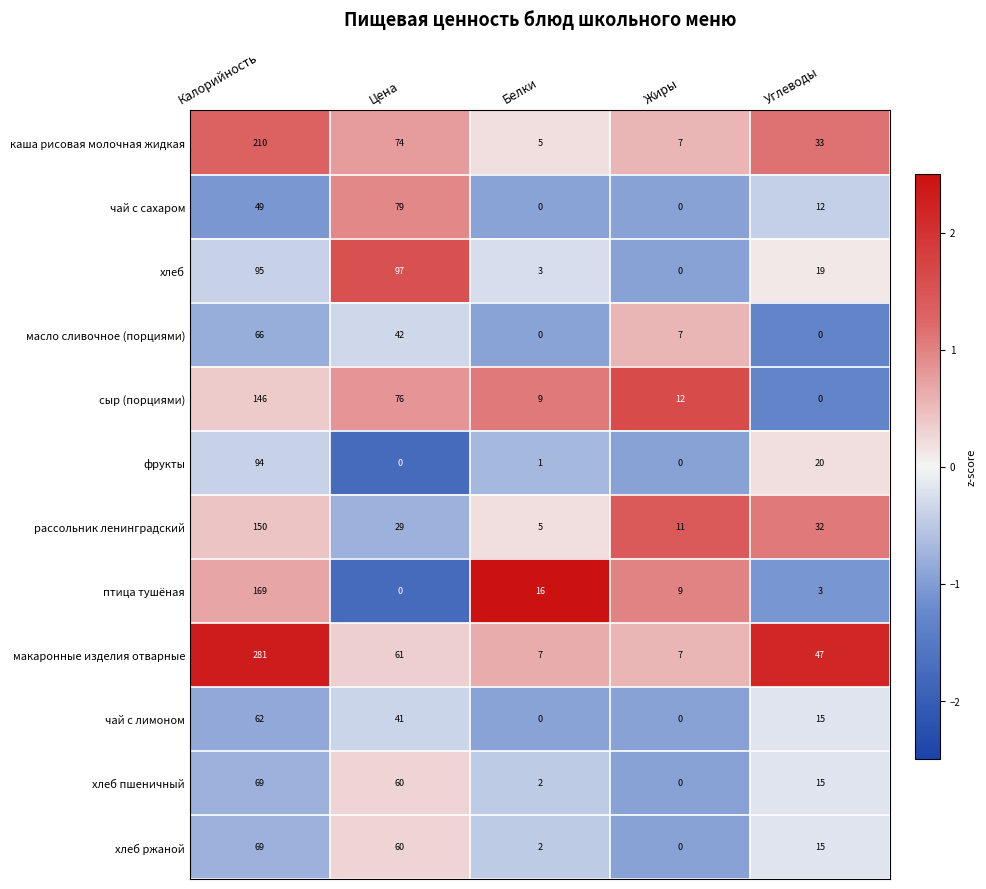

What is the sum of the масло сливочное (порциями) values at Жиры and Цена?

49